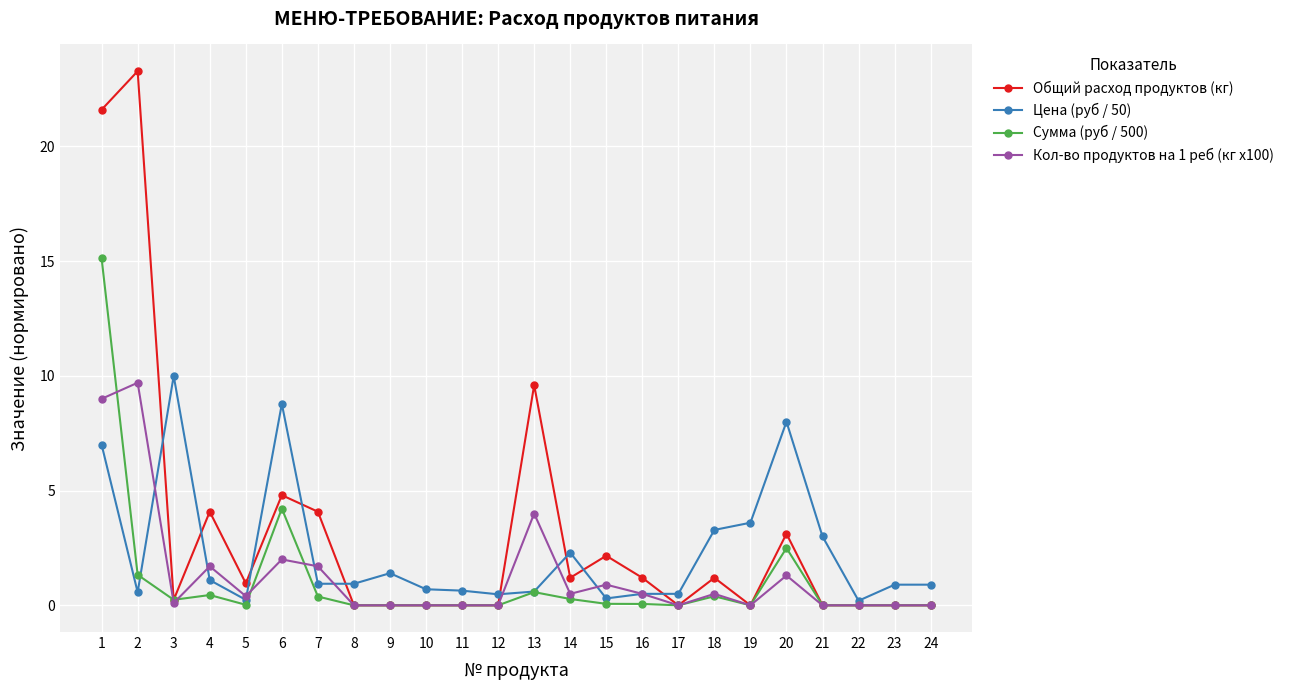

At which category is the sum across all series the highest?

1